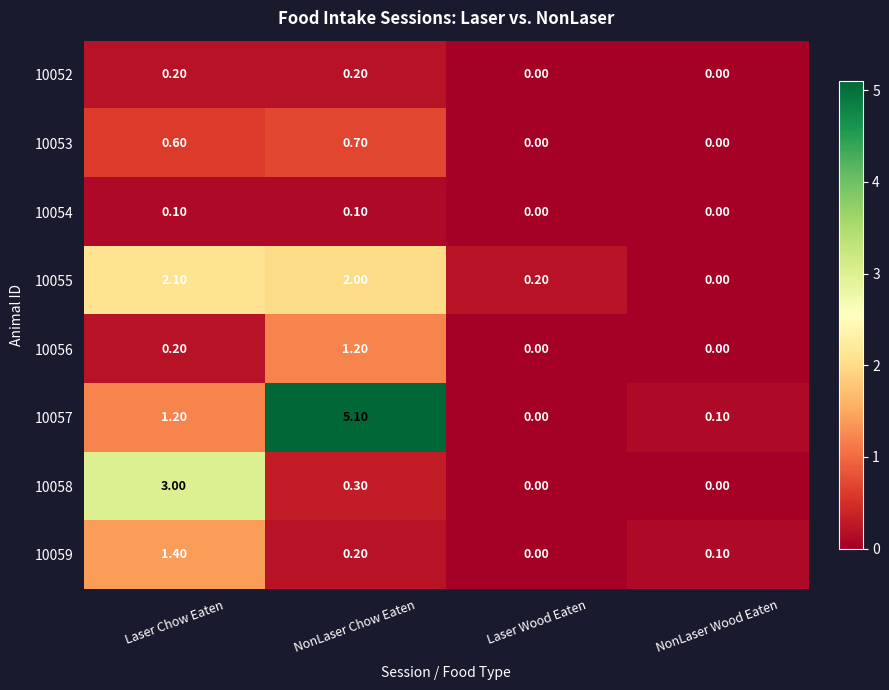

At which label does 10055 reach its minimum?

NonLaser Wood Eaten